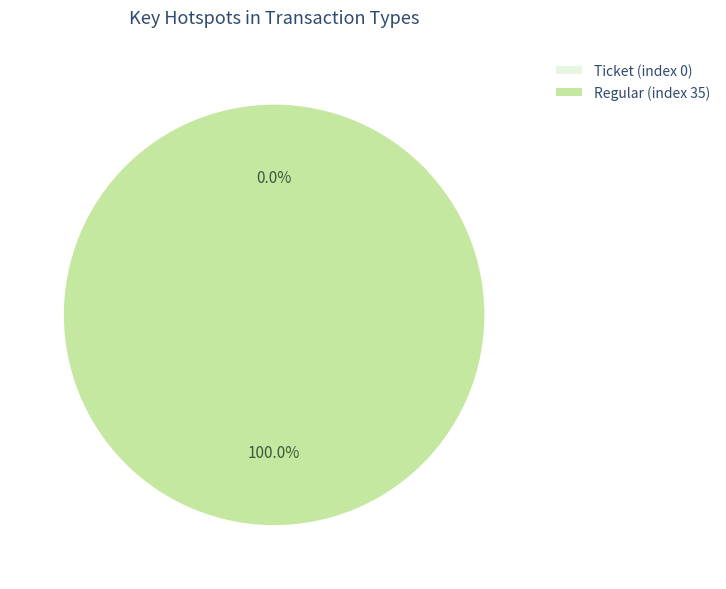

Combined, do Ticket (index 0) and Regular (index 35) account for over 50%?

Yes